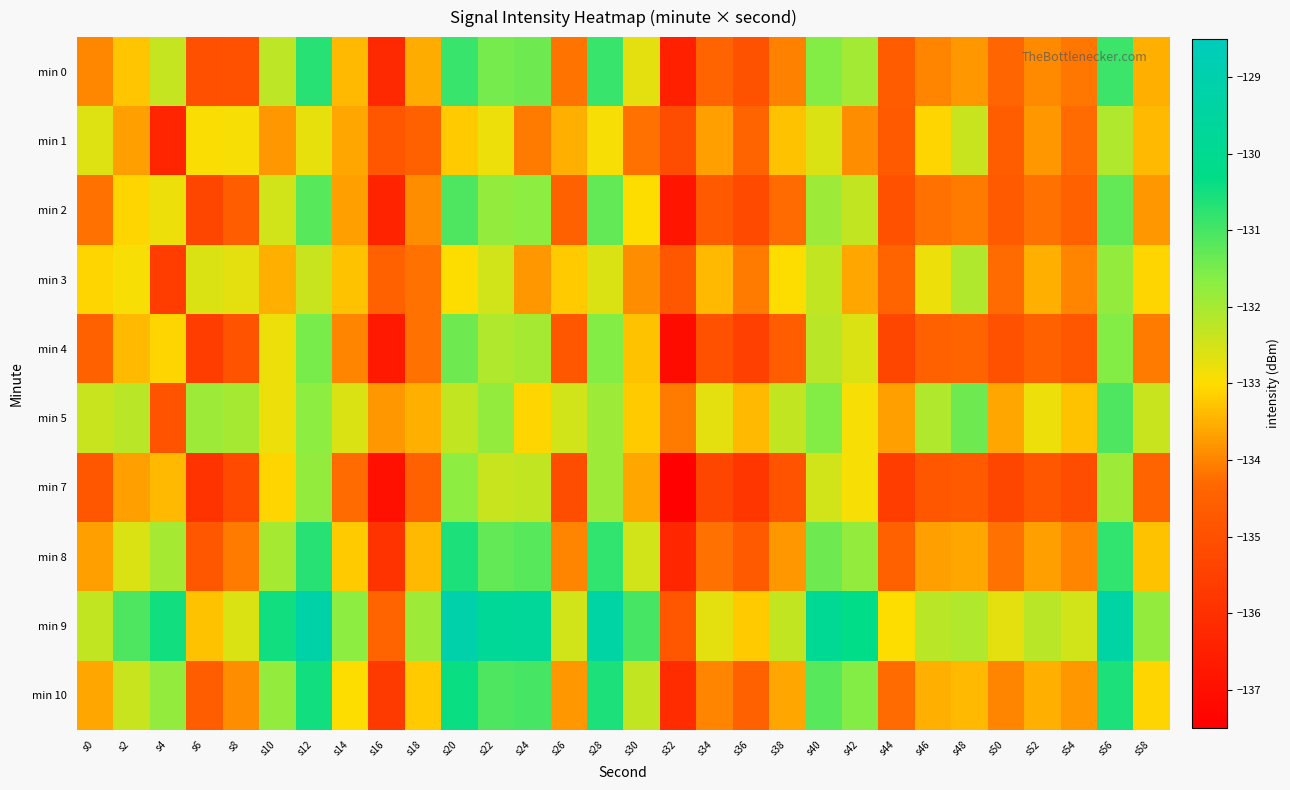

Reading right to left, list all the values displayed in this chart.

min 0: s58=-133.5	s56=-130.9	s54=-134.1	s52=-133.9	s50=-134.4	s48=-133.8	s46=-134.0	s44=-134.6	s42=-132.0	s40=-131.6	s38=-134.0	s36=-135.0	s34=-134.4	s32=-136.5	s30=-132.7	s28=-130.9	s26=-134.2	s24=-131.4	s22=-131.5	s20=-130.9	s18=-133.5	s16=-136.2	s14=-133.4	s12=-130.7	s10=-132.2	s8=-135.0	s6=-135.0	s4=-132.4	s2=-133.2	s0=-134.0
min 1: s58=-133.4	s56=-132.1	s54=-134.3	s52=-133.8	s50=-134.6	s48=-132.4	s46=-133.1	s44=-134.7	s42=-133.9	s40=-132.6	s38=-133.3	s36=-134.4	s34=-133.7	s32=-135.1	s30=-134.2	s28=-132.9	s26=-133.5	s24=-134.1	s22=-132.8	s20=-133.2	s18=-134.5	s16=-134.8	s14=-133.6	s12=-132.7	s10=-133.8	s8=-132.9	s6=-132.9	s4=-136.3	s2=-133.7	s0=-132.6
min 2: s58=-133.8	s56=-131.3	s54=-134.5	s52=-134.2	s50=-134.7	s48=-134.1	s46=-134.2	s44=-135.0	s42=-132.3	s40=-131.9	s38=-134.3	s36=-135.2	s34=-134.7	s32=-136.8	s30=-133.0	s28=-131.3	s26=-134.5	s24=-131.7	s22=-131.8	s20=-131.1	s18=-133.9	s16=-136.4	s14=-133.7	s12=-131.2	s10=-132.5	s8=-134.6	s6=-135.3	s4=-132.8	s2=-133.1	s0=-134.2
min 3: s58=-133.1	s56=-131.8	s54=-134.0	s52=-133.5	s50=-134.3	s48=-132.1	s46=-132.8	s44=-134.4	s42=-133.6	s40=-132.3	s38=-133.0	s36=-134.1	s34=-133.4	s32=-134.8	s30=-133.9	s28=-132.6	s26=-133.2	s24=-133.8	s22=-132.5	s20=-133.0	s18=-134.2	s16=-134.5	s14=-133.3	s12=-132.4	s10=-133.5	s8=-132.7	s6=-132.6	s4=-135.6	s2=-132.9	s0=-133.1
min 4: s58=-134.1	s56=-131.6	s54=-134.8	s52=-134.5	s50=-135.0	s48=-134.4	s46=-134.5	s44=-135.3	s42=-132.6	s40=-132.2	s38=-134.6	s36=-135.5	s34=-135.0	s32=-137.1	s30=-133.3	s28=-131.6	s26=-134.8	s24=-132.0	s22=-132.1	s20=-131.4	s18=-134.2	s16=-136.7	s14=-134.0	s12=-131.5	s10=-132.8	s8=-134.9	s6=-135.6	s4=-133.1	s2=-133.4	s0=-134.5
min 5: s58=-132.4	s56=-131.1	s54=-133.3	s52=-132.8	s50=-133.6	s48=-131.4	s46=-132.1	s44=-133.7	s42=-132.9	s40=-131.6	s38=-132.3	s36=-133.4	s34=-132.7	s32=-134.1	s30=-133.2	s28=-131.9	s26=-132.5	s24=-133.1	s22=-131.8	s20=-132.3	s18=-133.5	s16=-133.8	s14=-132.6	s12=-131.7	s10=-132.8	s8=-132.0	s6=-131.9	s4=-134.9	s2=-132.2	s0=-132.4
min 7: s58=-134.4	s56=-131.9	s54=-135.1	s52=-134.8	s50=-135.3	s48=-134.7	s46=-134.8	s44=-135.6	s42=-132.9	s40=-132.5	s38=-134.9	s36=-135.8	s34=-135.3	s32=-137.4	s30=-133.6	s28=-131.9	s26=-135.1	s24=-132.3	s22=-132.4	s20=-131.7	s18=-134.5	s16=-137.0	s14=-134.3	s12=-131.8	s10=-133.1	s8=-135.2	s6=-135.9	s4=-133.4	s2=-133.7	s0=-134.8
min 8: s58=-133.3	s56=-130.8	s54=-134.0	s52=-133.7	s50=-134.2	s48=-133.6	s46=-133.7	s44=-134.5	s42=-131.8	s40=-131.4	s38=-133.8	s36=-134.7	s34=-134.2	s32=-136.3	s30=-132.5	s28=-130.8	s26=-134.0	s24=-131.2	s22=-131.3	s20=-130.6	s18=-133.4	s16=-135.9	s14=-133.2	s12=-130.7	s10=-132.0	s8=-134.1	s6=-134.8	s4=-132.0	s2=-132.6	s0=-133.7
min 9: s58=-131.8	s56=-129.3	s54=-132.5	s52=-132.2	s50=-132.7	s48=-132.1	s46=-132.2	s44=-133.0	s42=-130.3	s40=-129.9	s38=-132.3	s36=-133.2	s34=-132.7	s32=-134.8	s30=-131.0	s28=-129.3	s26=-132.5	s24=-129.7	s22=-129.8	s20=-129.1	s18=-131.9	s16=-134.4	s14=-131.7	s12=-129.2	s10=-130.5	s8=-132.6	s6=-133.3	s4=-130.5	s2=-131.1	s0=-132.3
min 10: s58=-133.1	s56=-130.6	s54=-133.8	s52=-133.5	s50=-134.0	s48=-133.4	s46=-133.5	s44=-134.3	s42=-131.6	s40=-131.2	s38=-133.6	s36=-134.5	s34=-134.0	s32=-136.1	s30=-132.3	s28=-130.6	s26=-133.8	s24=-131.0	s22=-131.1	s20=-130.4	s18=-133.2	s16=-135.7	s14=-133.0	s12=-130.5	s10=-131.8	s8=-133.9	s6=-134.6	s4=-131.8	s2=-132.4	s0=-133.6